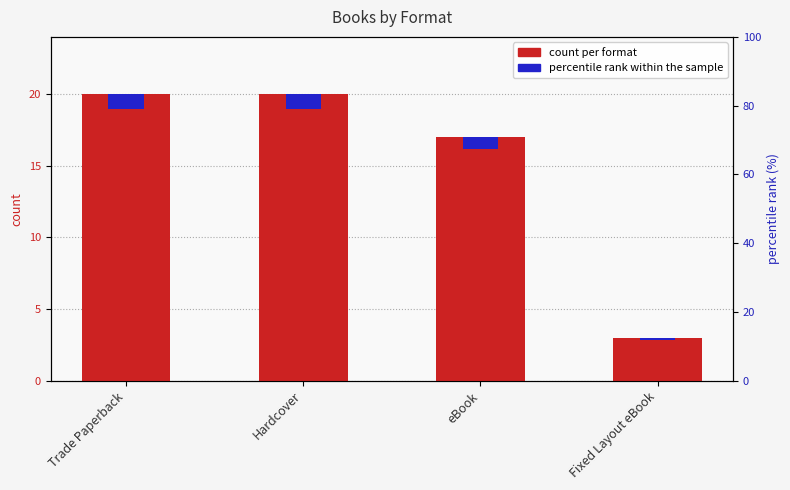

Between Hardcover and Fixed Layout eBook, which series saw the biggest shift?

count per format